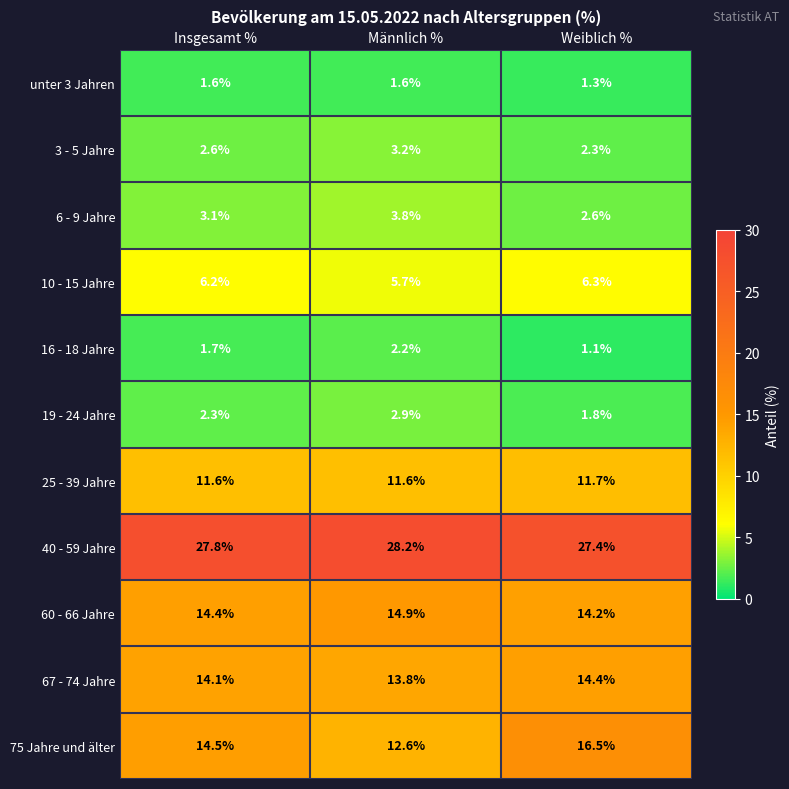

What is the difference between the maximum and minimum values in the 40 - 59 Jahre series?

0.8